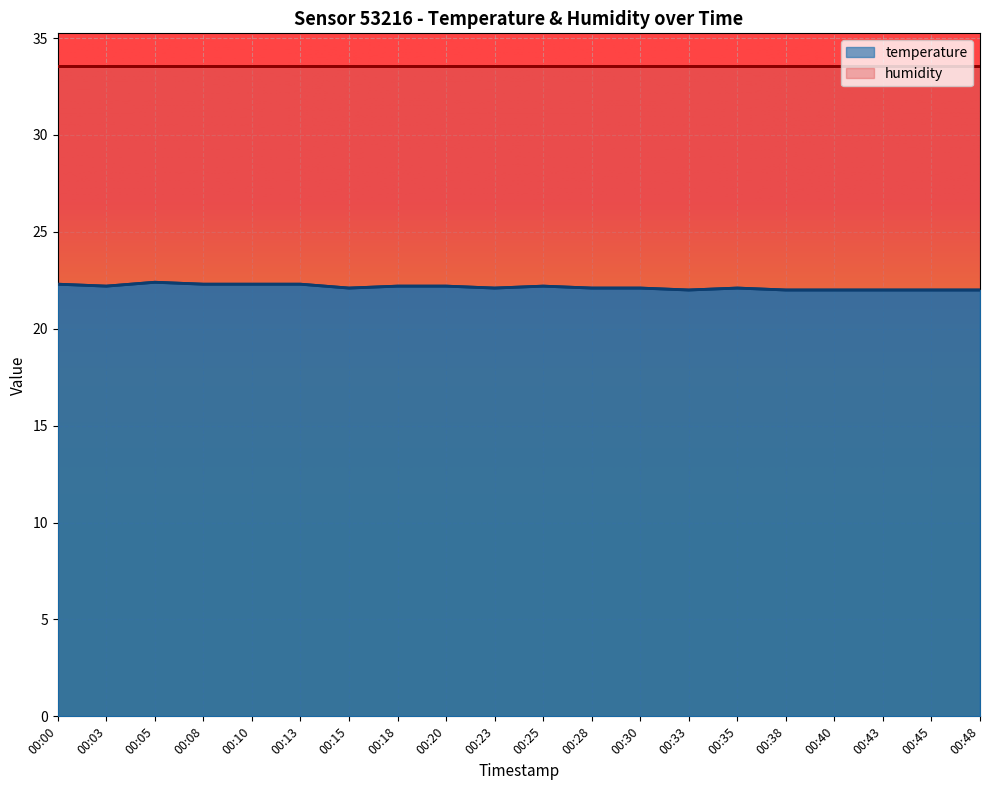

Is it true that temperature equals 22.1 at 00:15?

True